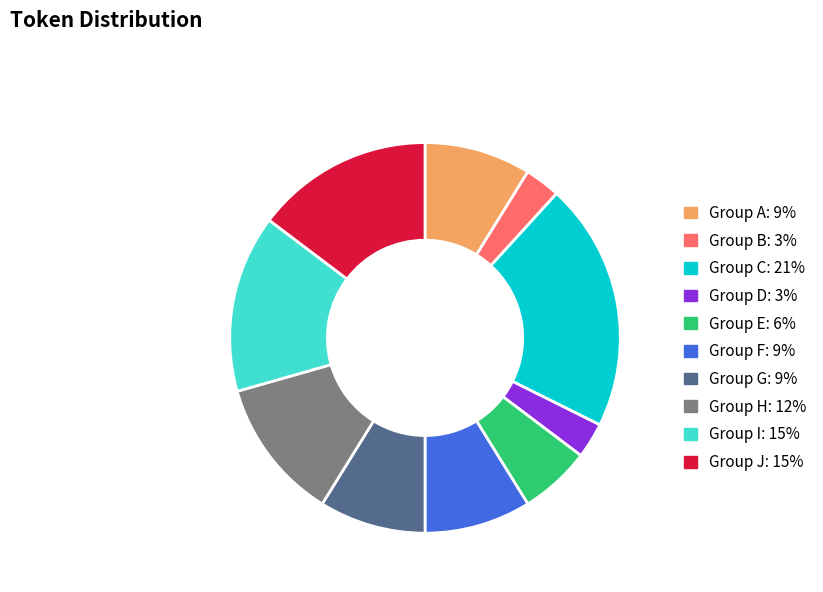

Approximately how many times larger is the value at Group C: 21% compared to Group D: 3%?

7.0